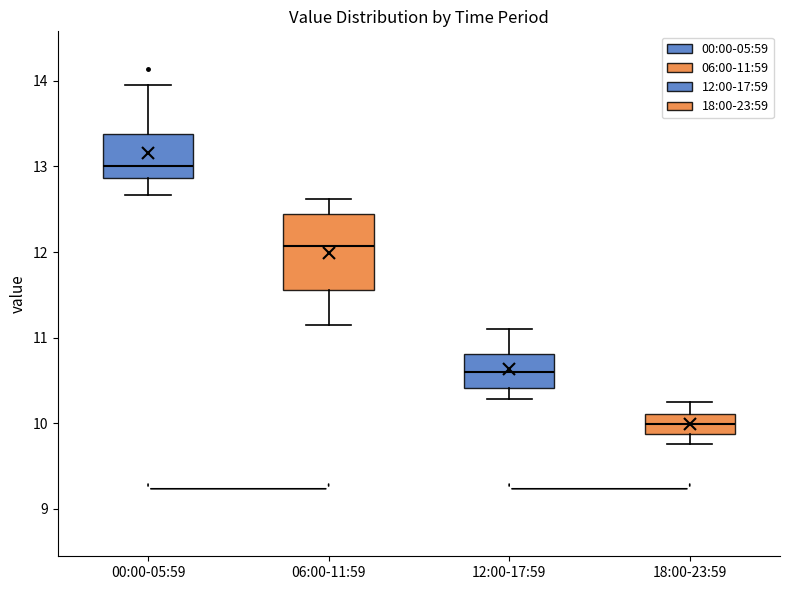

Which box's median line is the highest?

00:00-05:59